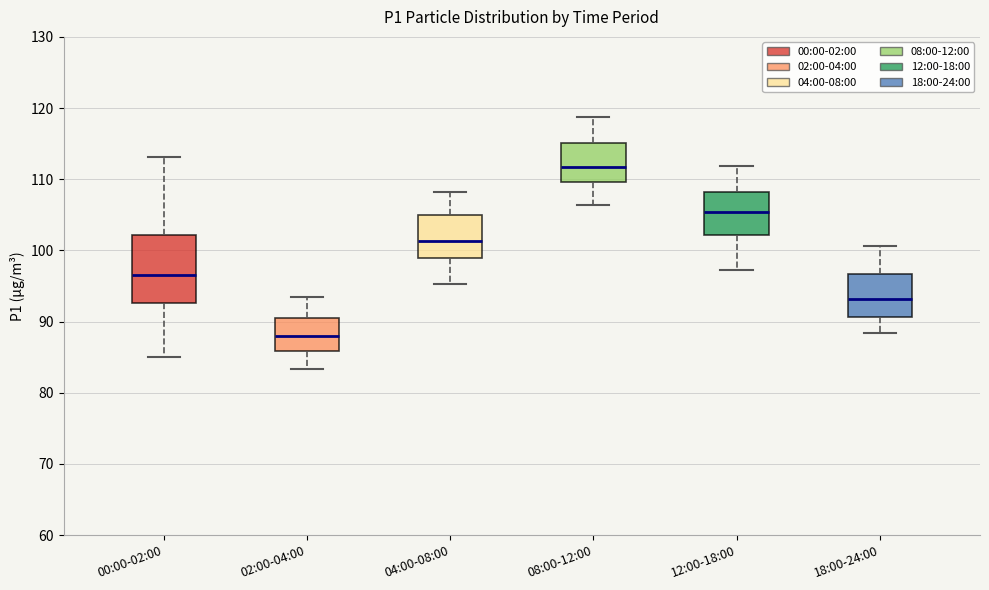

Reading left to right, transcribe this box plot: for each box, give where its median line is, the range the box spans, and where its two whiskers end, as read against the y-axis. The values are not printed on the chart, so give them approximately, as read against the axis.

00:00-02:00: median 97, box 93 to 102, whiskers 85 to 113
02:00-04:00: median 88, box 86 to 90, whiskers 83 to 93
04:00-08:00: median 101, box 99 to 105, whiskers 95 to 108
08:00-12:00: median 112, box 110 to 115, whiskers 106 to 119
12:00-18:00: median 105, box 102 to 108, whiskers 97 to 112
18:00-24:00: median 93, box 91 to 97, whiskers 88 to 101